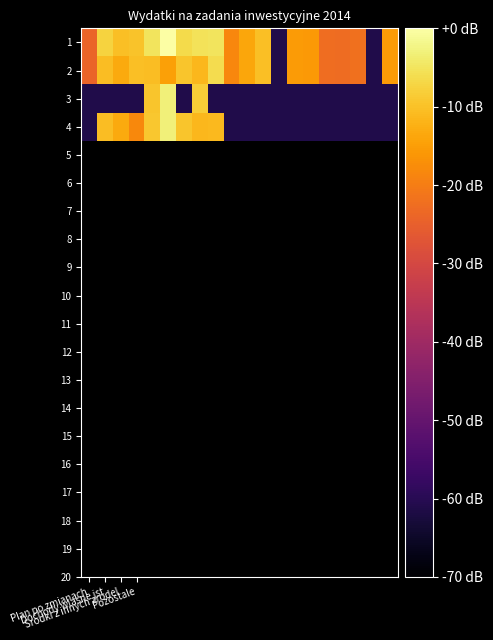

Which series has the widest spread of values?

1